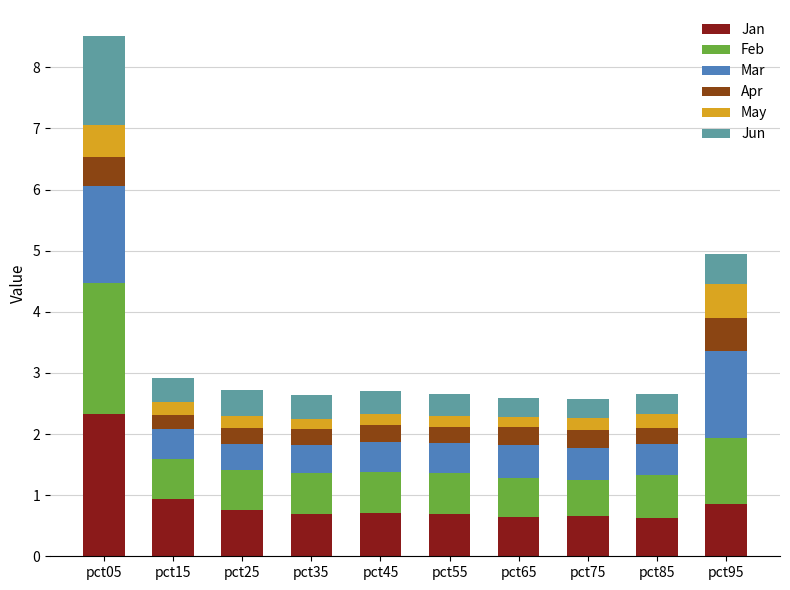

Count the number of categories in the chart.

10